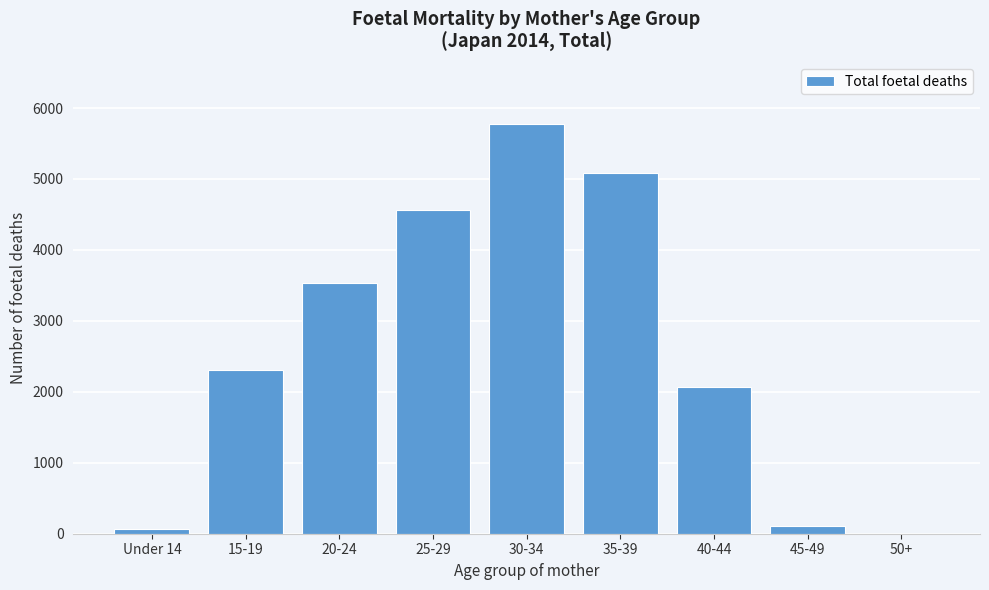

Reading right to left, what are all the values shown in this chart?

50+=2	45-49=106	40-44=2072	35-39=5090	30-34=5781	25-29=4557	20-24=3529	15-19=2314	Under 14=73